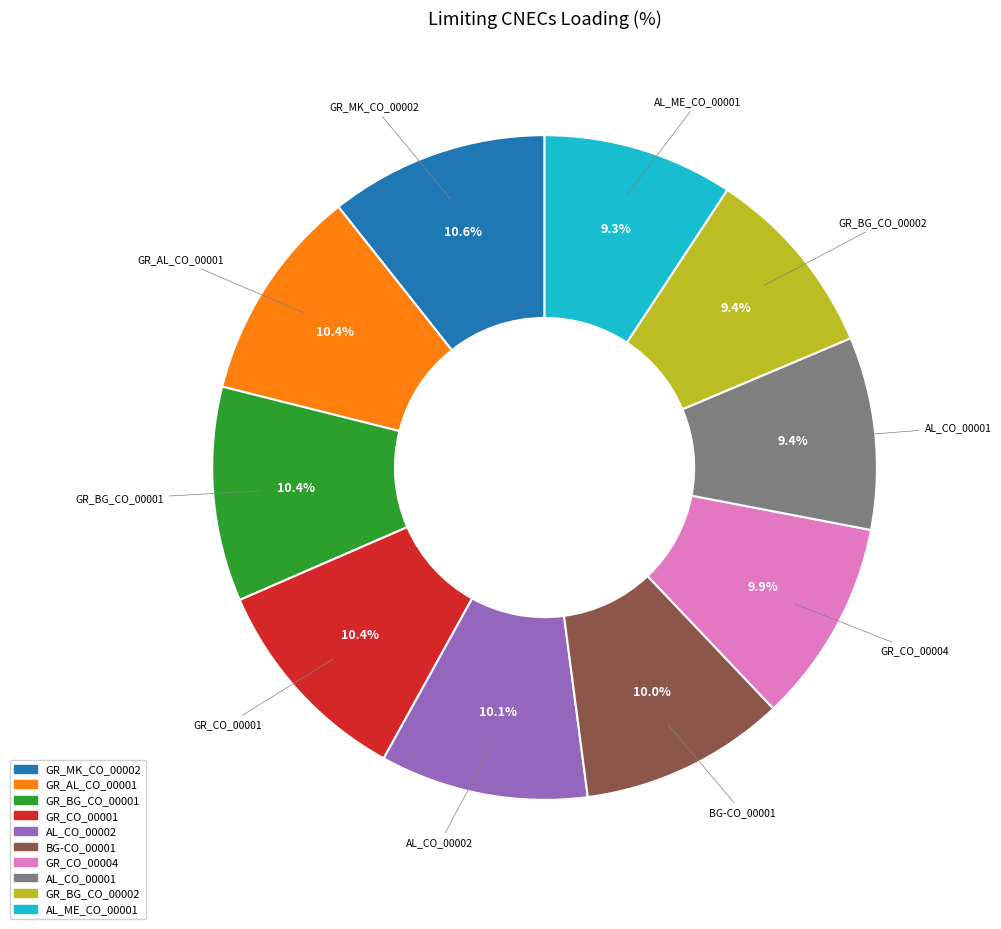

What is the ratio of the value at AL_CO_00001 to the value at GR_MK_CO_00002?

0.9